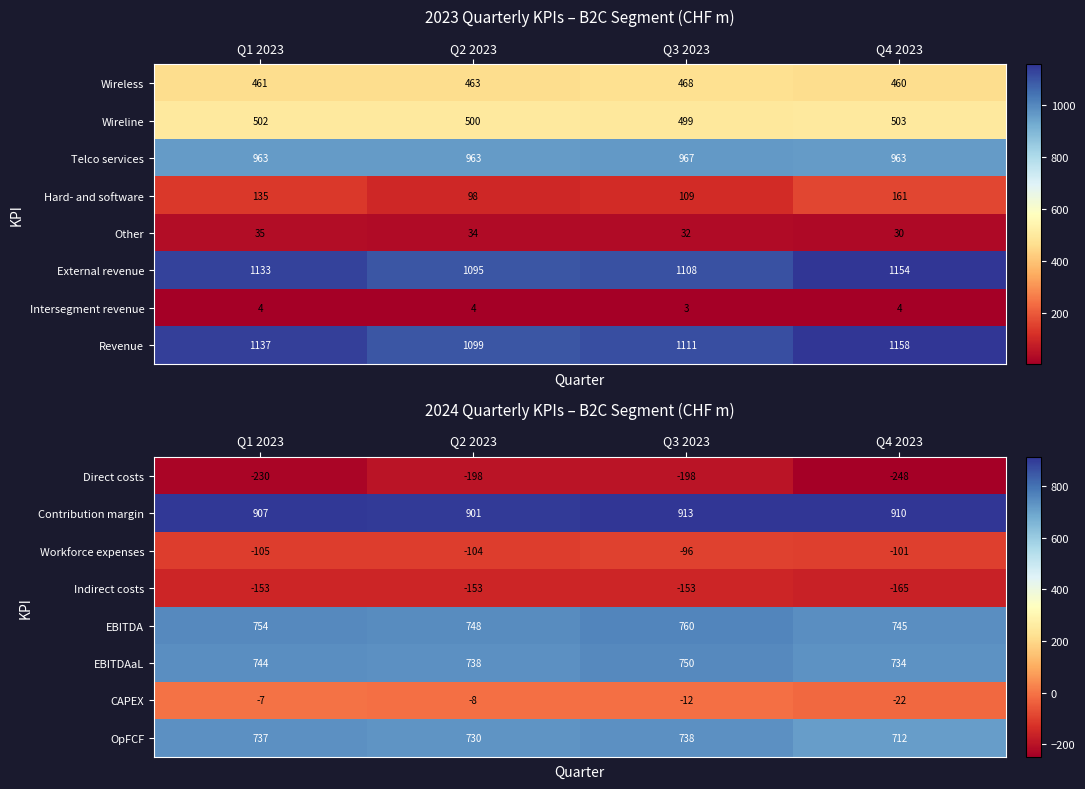

Between Q1 2023 and Q3 2023, which is larger?

Q3 2023